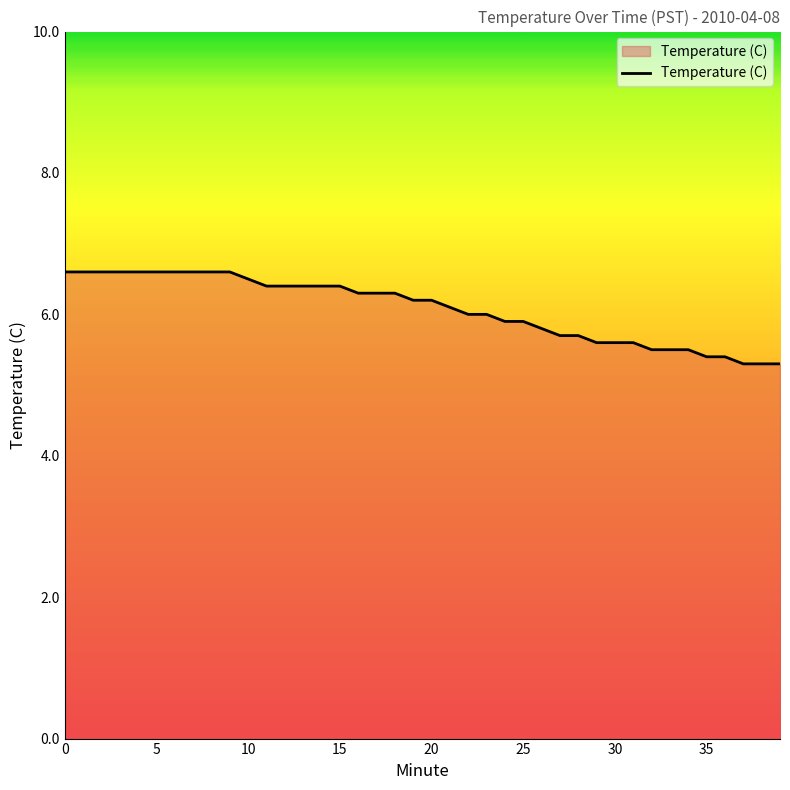

What is the difference between the maximum and minimum values?

1.3